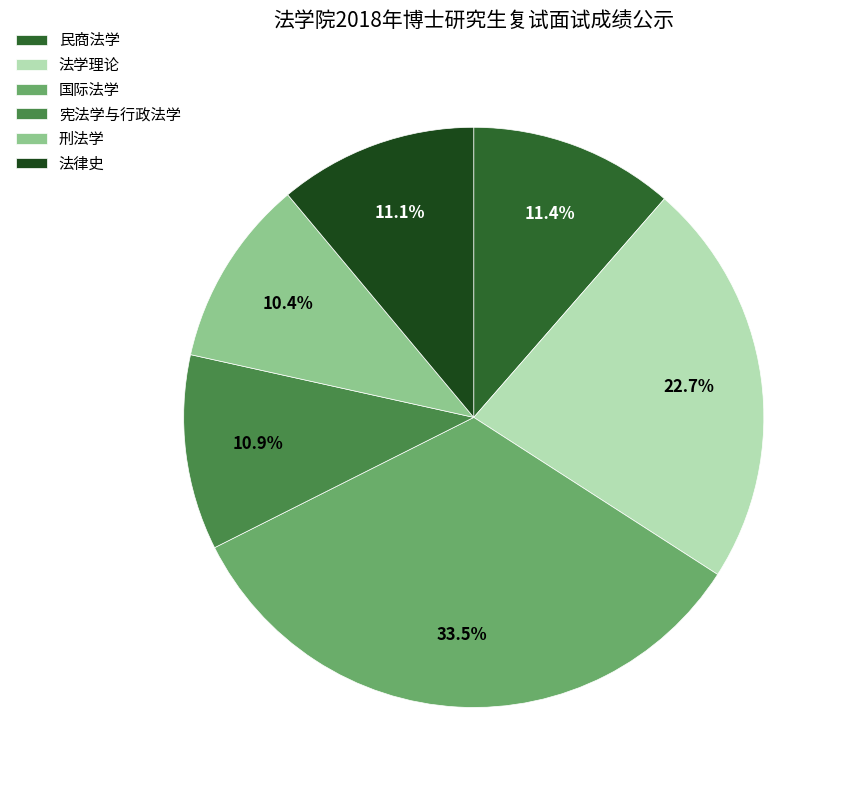

What is the ratio of the value at 民商法学 to the value at 刑法学?

1.1